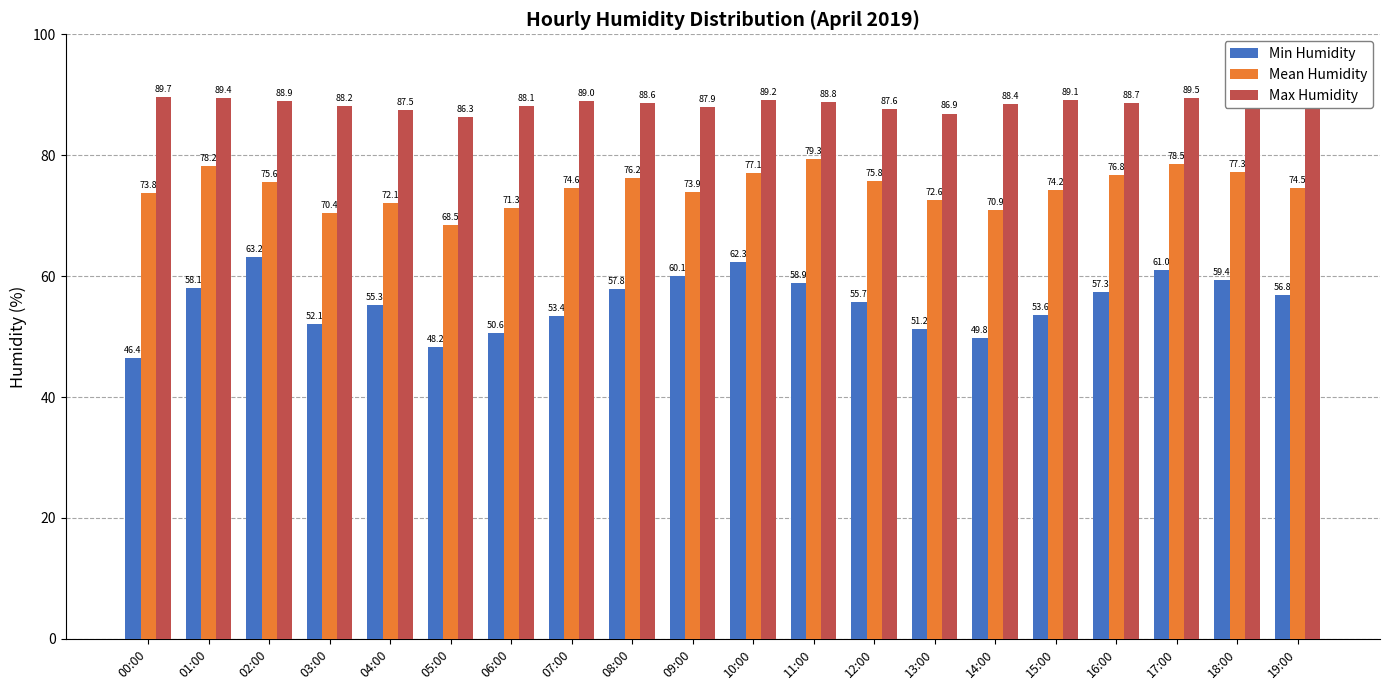

True or false: Max Humidity has a value of 155.3 at 15:00.

False